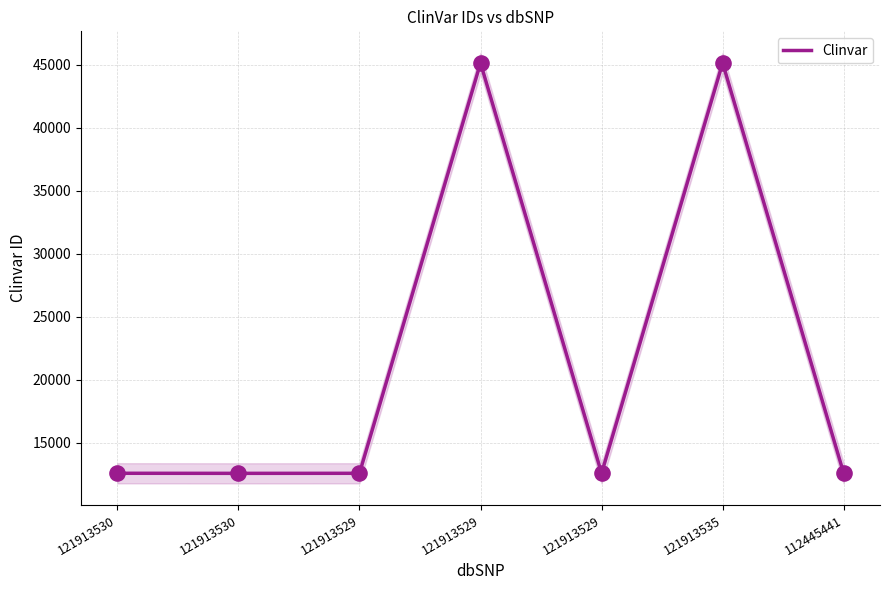

Approximately how many times larger is the value at 121913530 compared to 121913535?

0.3